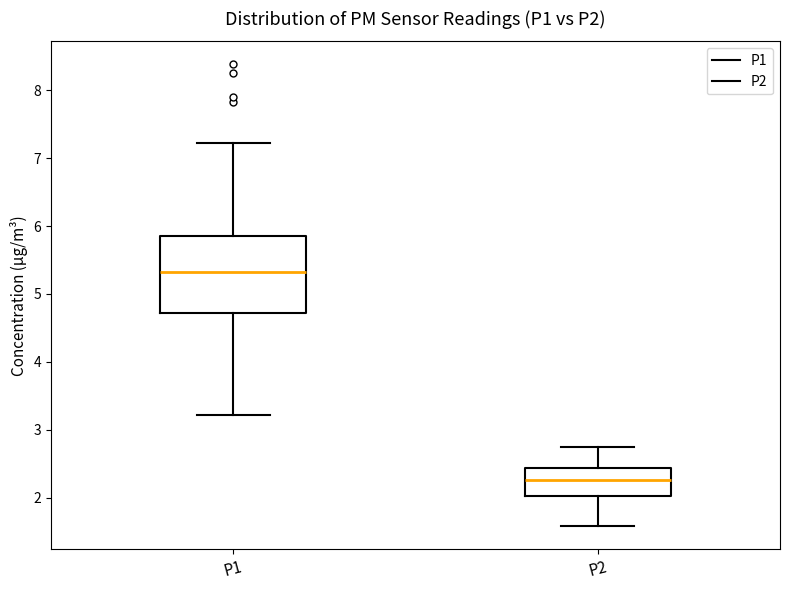

Which box is the tallest, from its lower edge to its upper edge?

P1